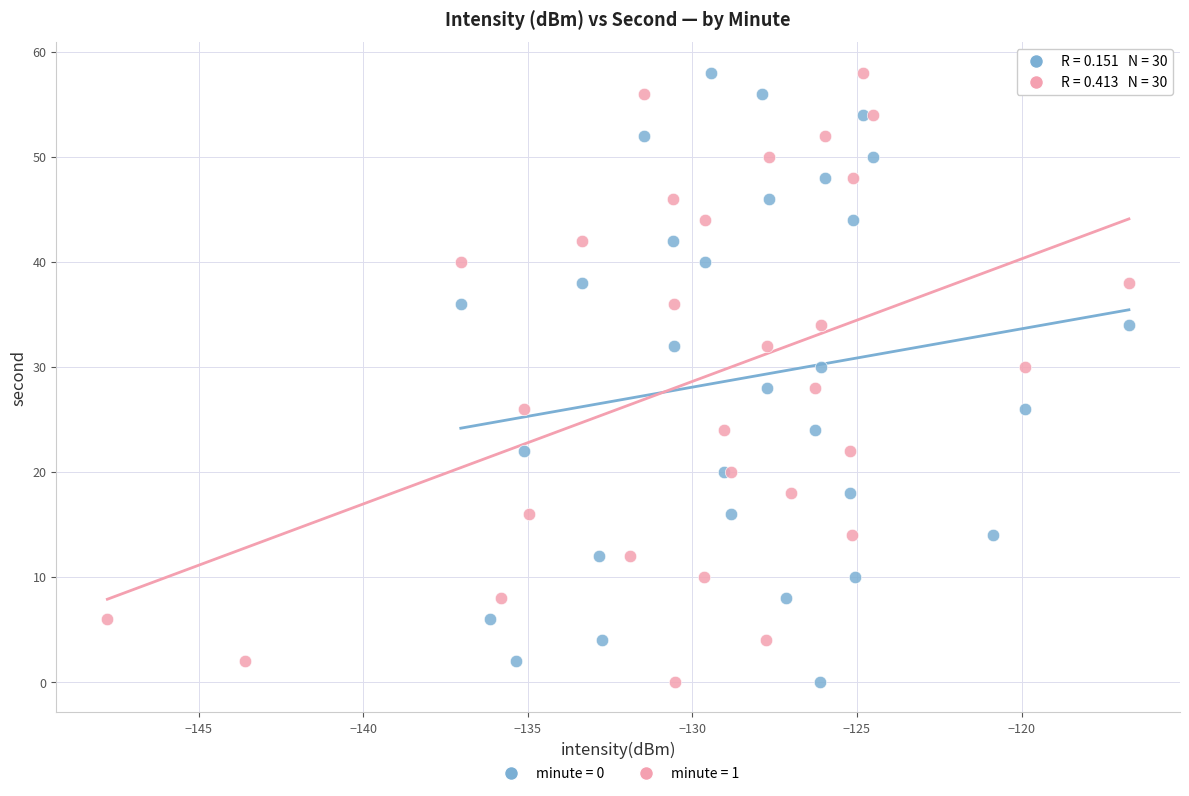

What are all the series names shown in the legend?

minute = 0, minute = 1